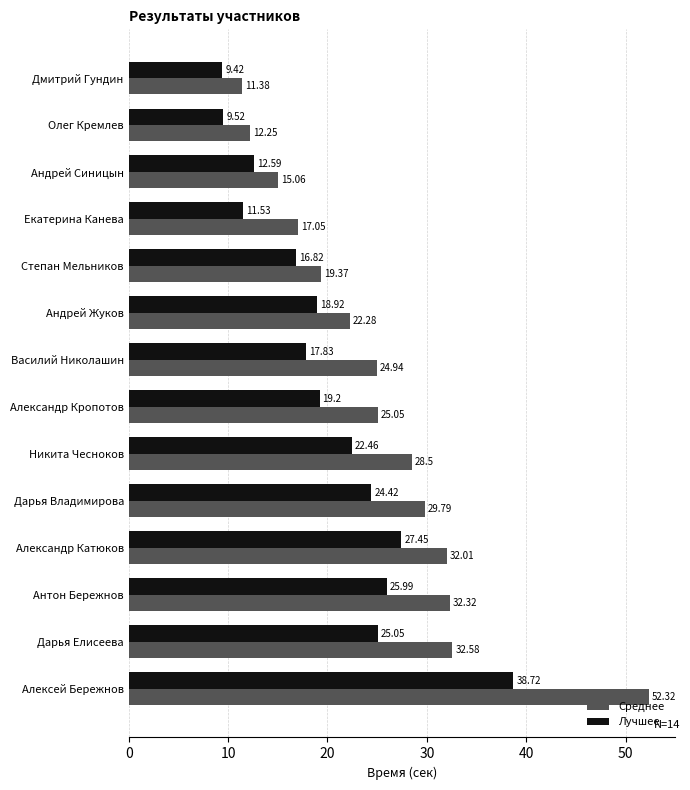

Between Дарья Владимирова and Дарья Елисеева, which series saw the biggest shift?

Среднее